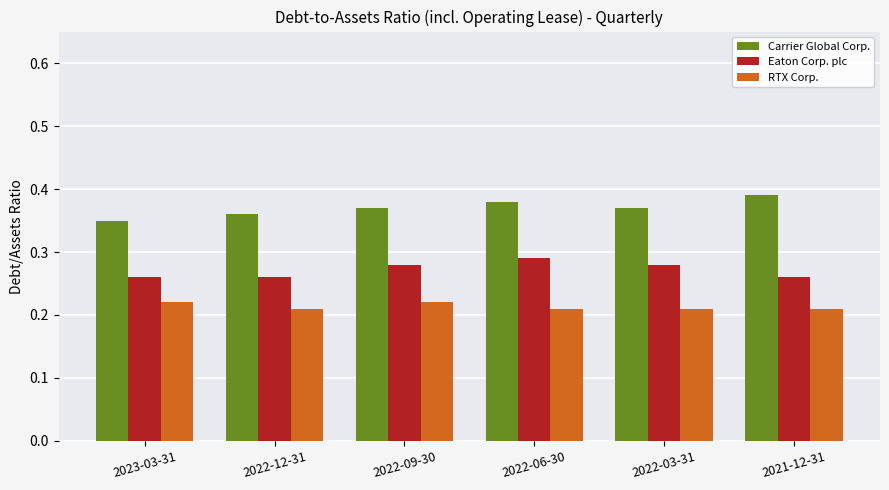

List the series in order of their peak value, lowest first.

RTX Corp., Eaton Corp. plc, Carrier Global Corp.